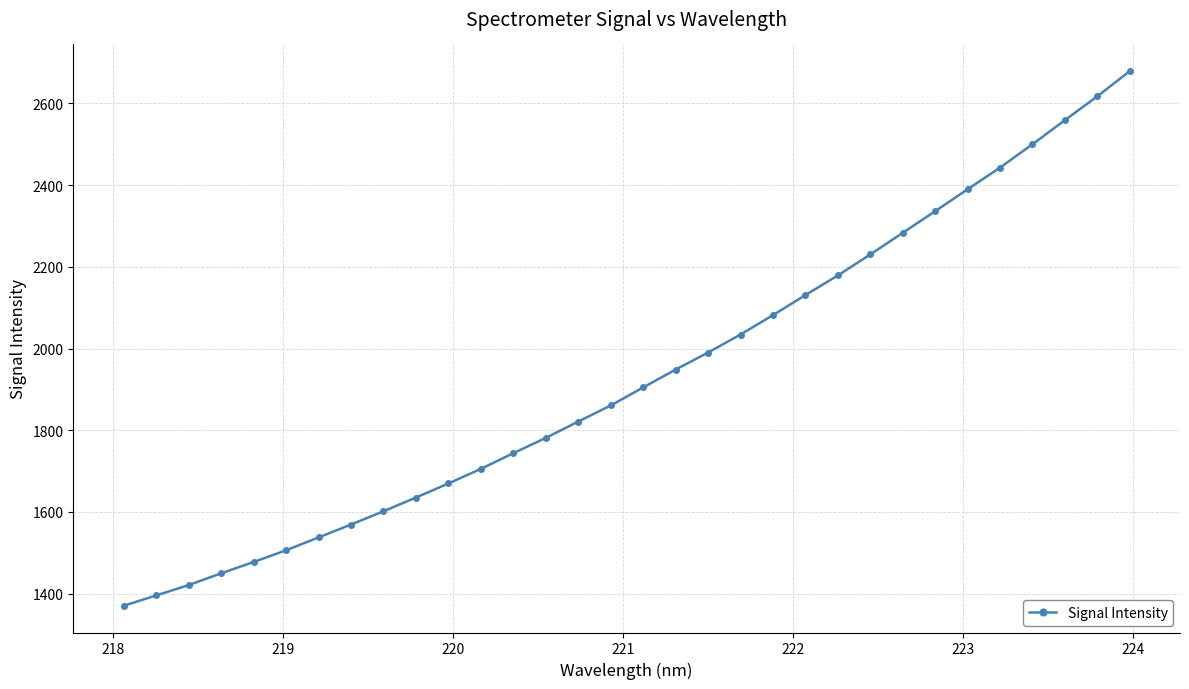

What is the maximum value shown in the chart?

2679.0